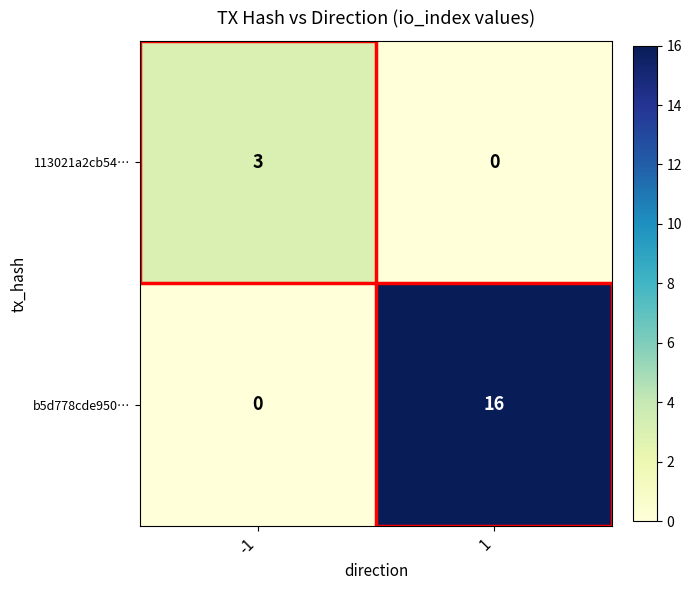

At how many categories does at least one series exceed 11?

1